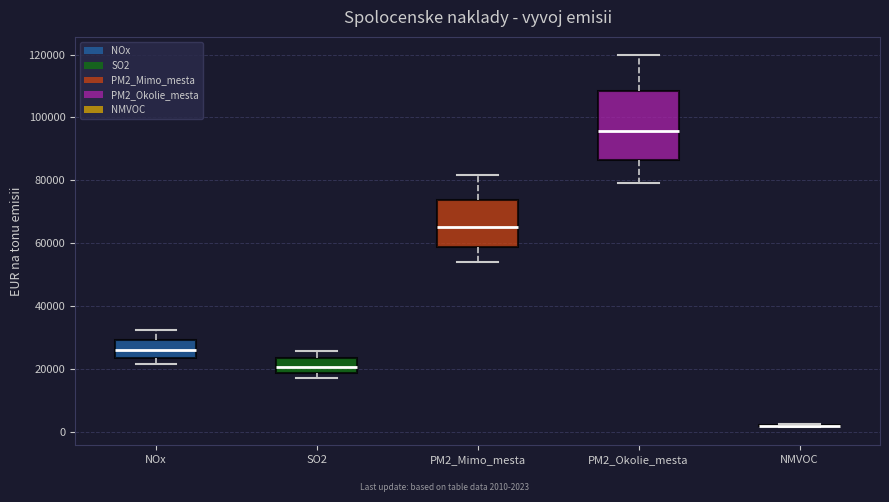

Reading left to right, transcribe this box plot: for each box, give where its median line is, the range the box spans, and where its two whiskers end, as read against the y-axis. The values are not printed on the chart, so give them approximately, as read against the axis.

NOx: median 26000, box 24000 to 30000, whiskers 22000 to 32000
SO2: median 20000, box 18000 to 24000, whiskers 18000 (just below the box's lower edge) to 26000
PM2_Mimo_mesta: median 66000, box 58000 to 74000, whiskers 54000 to 82000
PM2_Okolie_mesta: median 96000, box 86000 to 108000, whiskers 80000 to 120000
NMVOC: box collapsed to a line at 2000, whiskers 2000 to 2000